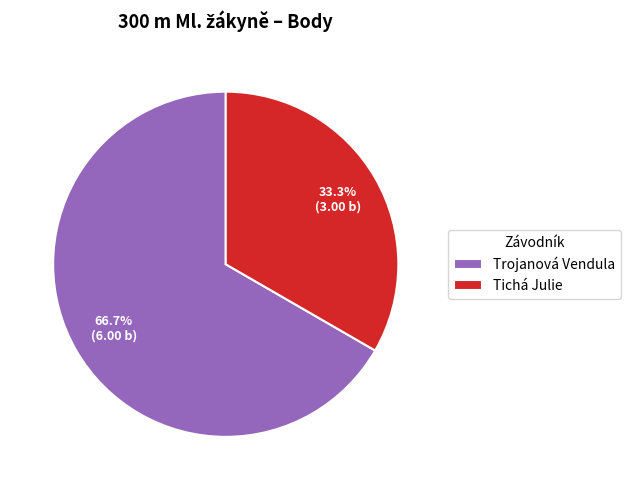

What is the total percentage of Trojanová Vendula and Tichá Julie?

100.0%